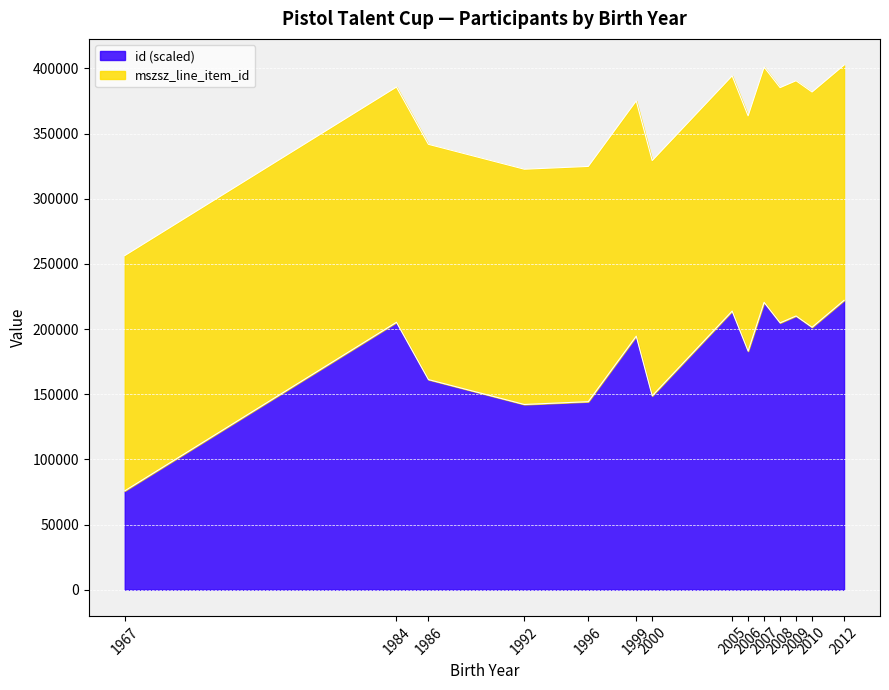

What is the minimum value for id (scaled)?

75838.1